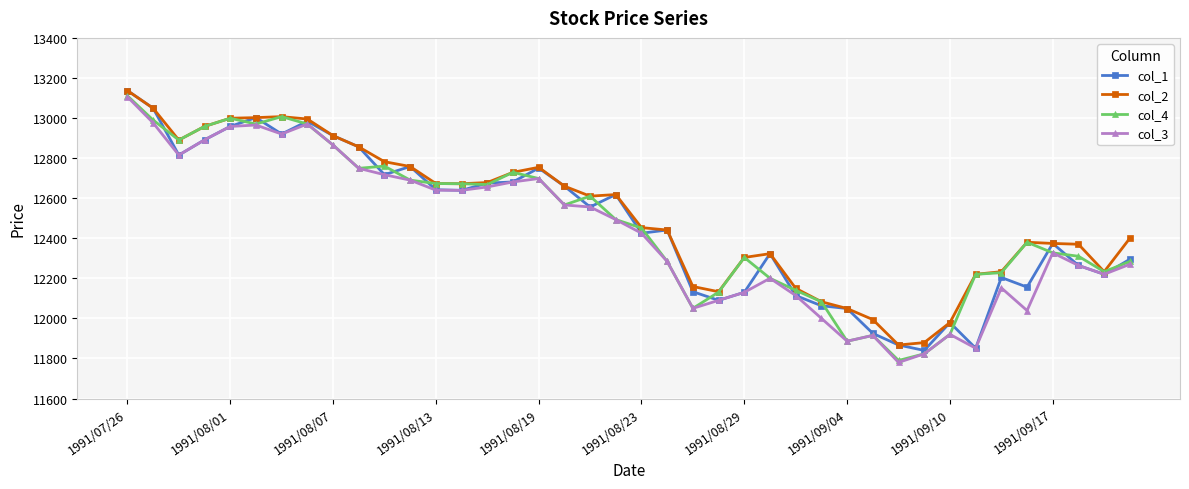

True or false: col_2 has more than 2 points higher than both neighbors.

True